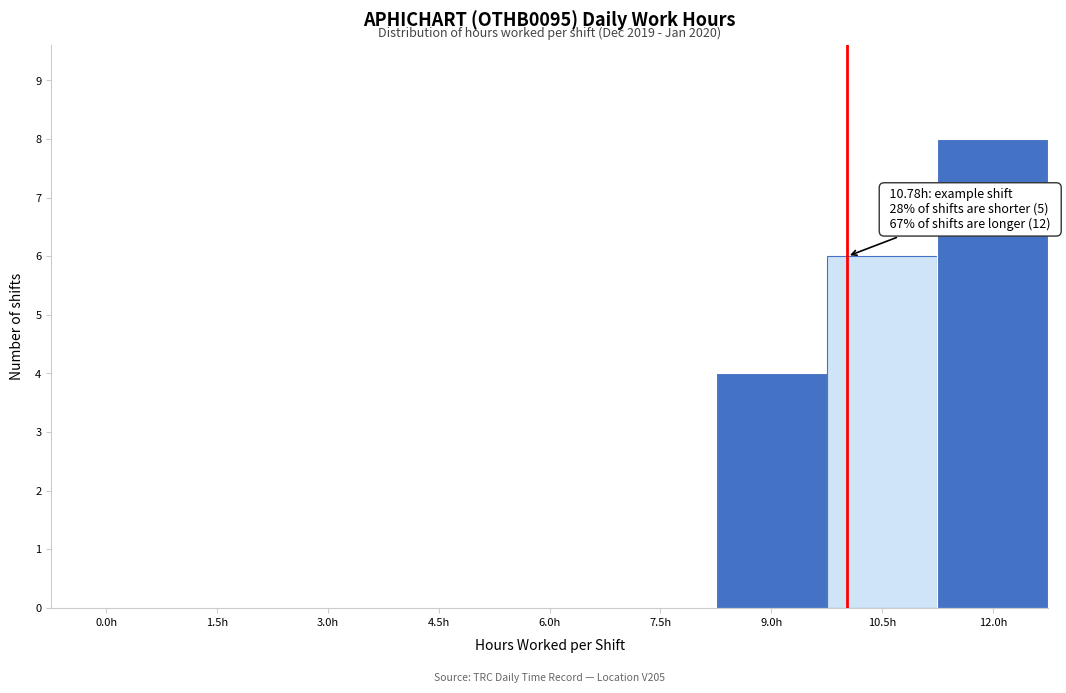

Reading right to left, extract all data points from this chart.

12.0h=8	10.5h=6	9.0h=4	7.5h=0	6.0h=0	4.5h=0	3.0h=0	1.5h=0	0.0h=0